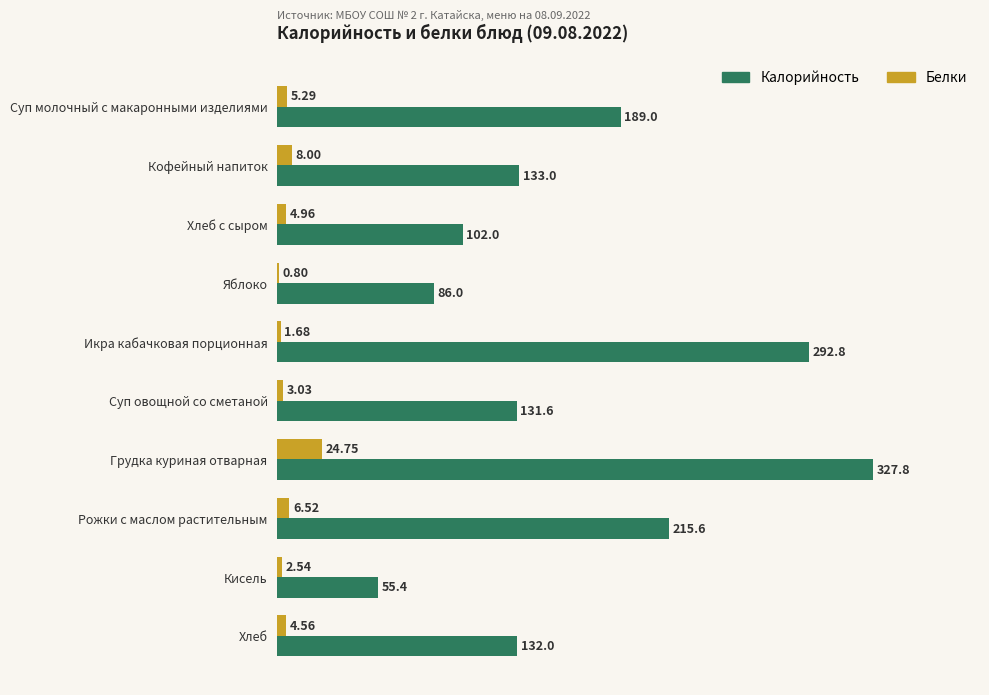

At which category is the sum across all series the highest?

Грудка куриная отварная